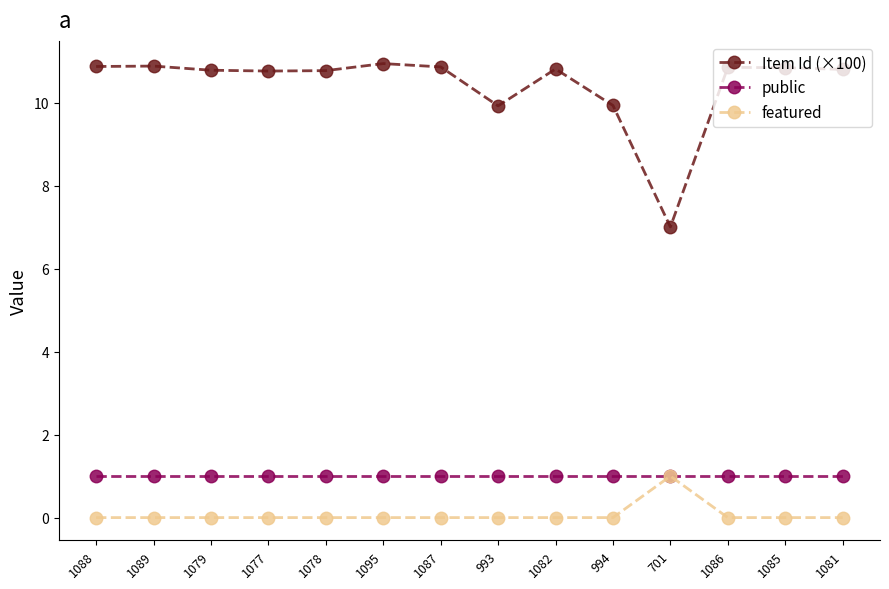

True or false: public and Item Id (×100) intersect in this chart.

False